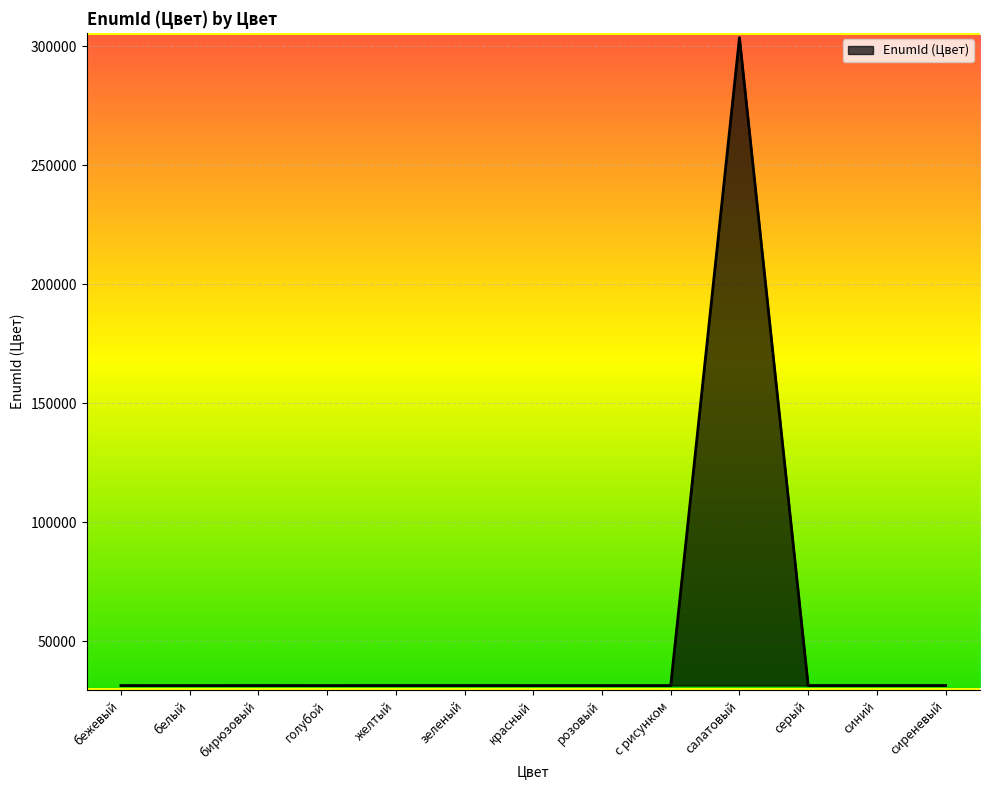

What is the greatest value displayed?

303624